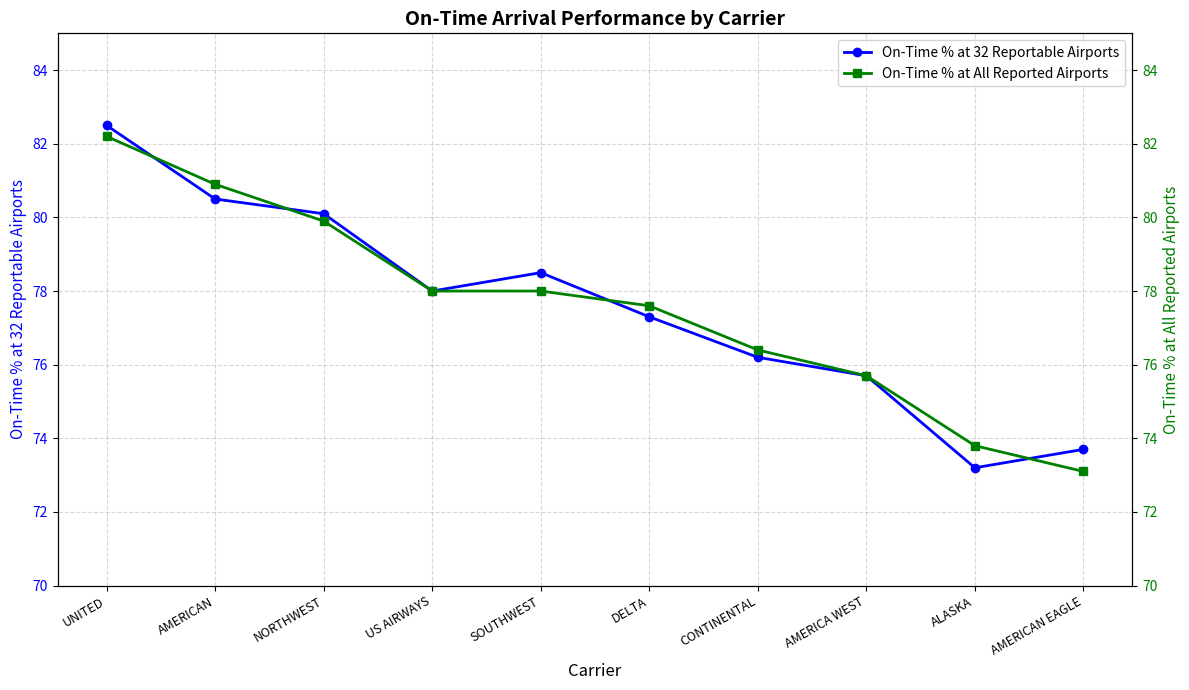

Between DELTA and ALASKA, which series saw the biggest shift?

On-Time % at 32 Reportable Airports